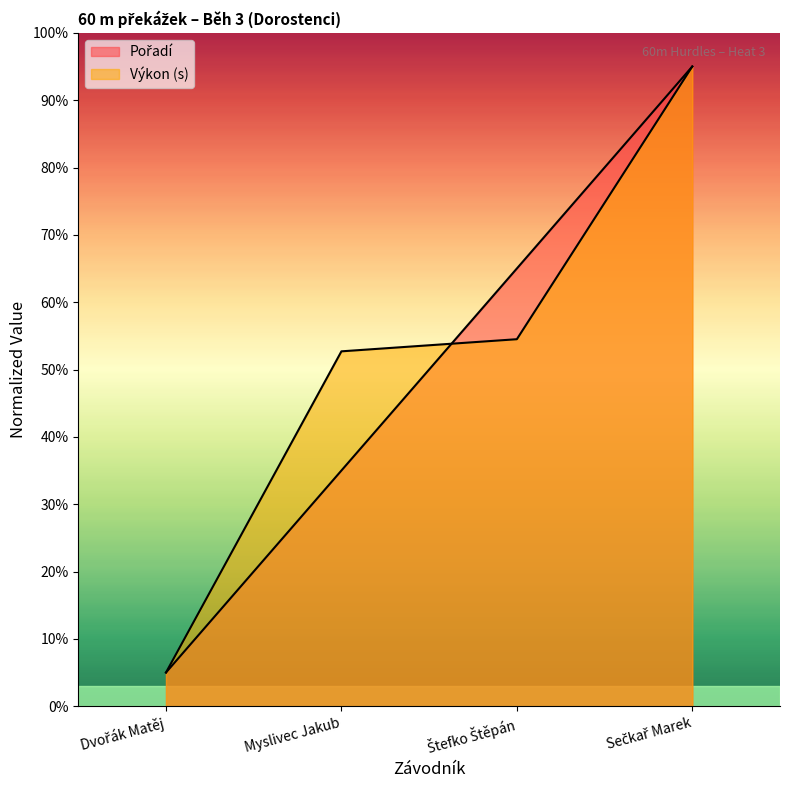

What is the smallest value displayed?

5.0